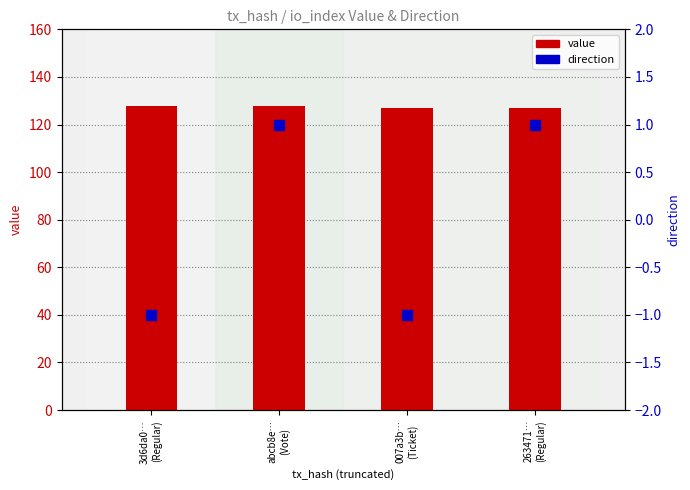

What is the total value across all series at 263471…
(Regular)?

128.0